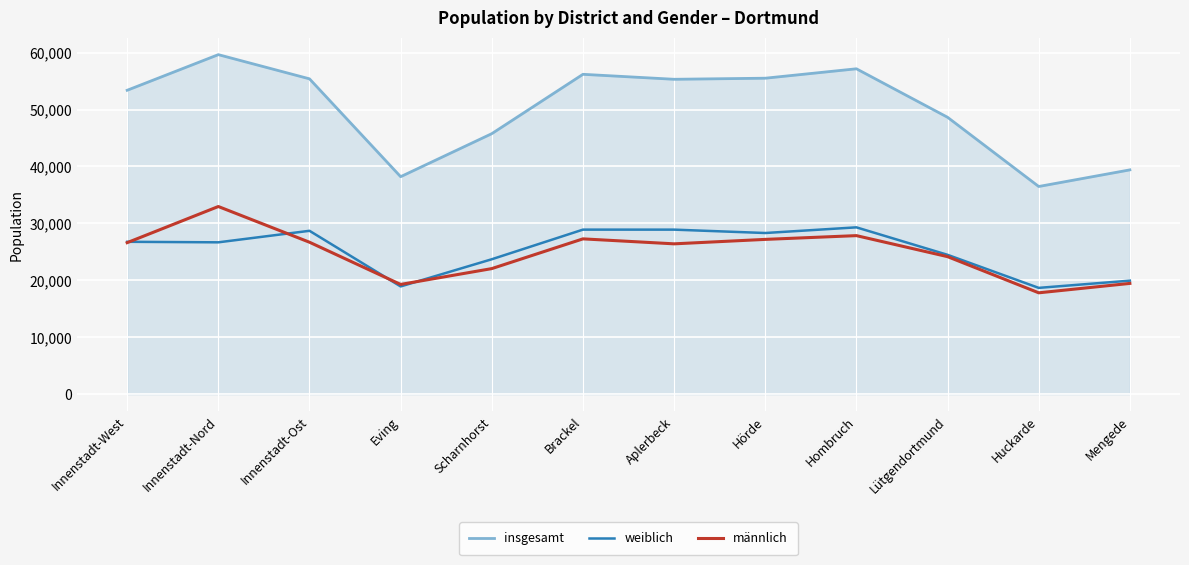

Which category has the highest value across all series?

Innenstadt-Nord